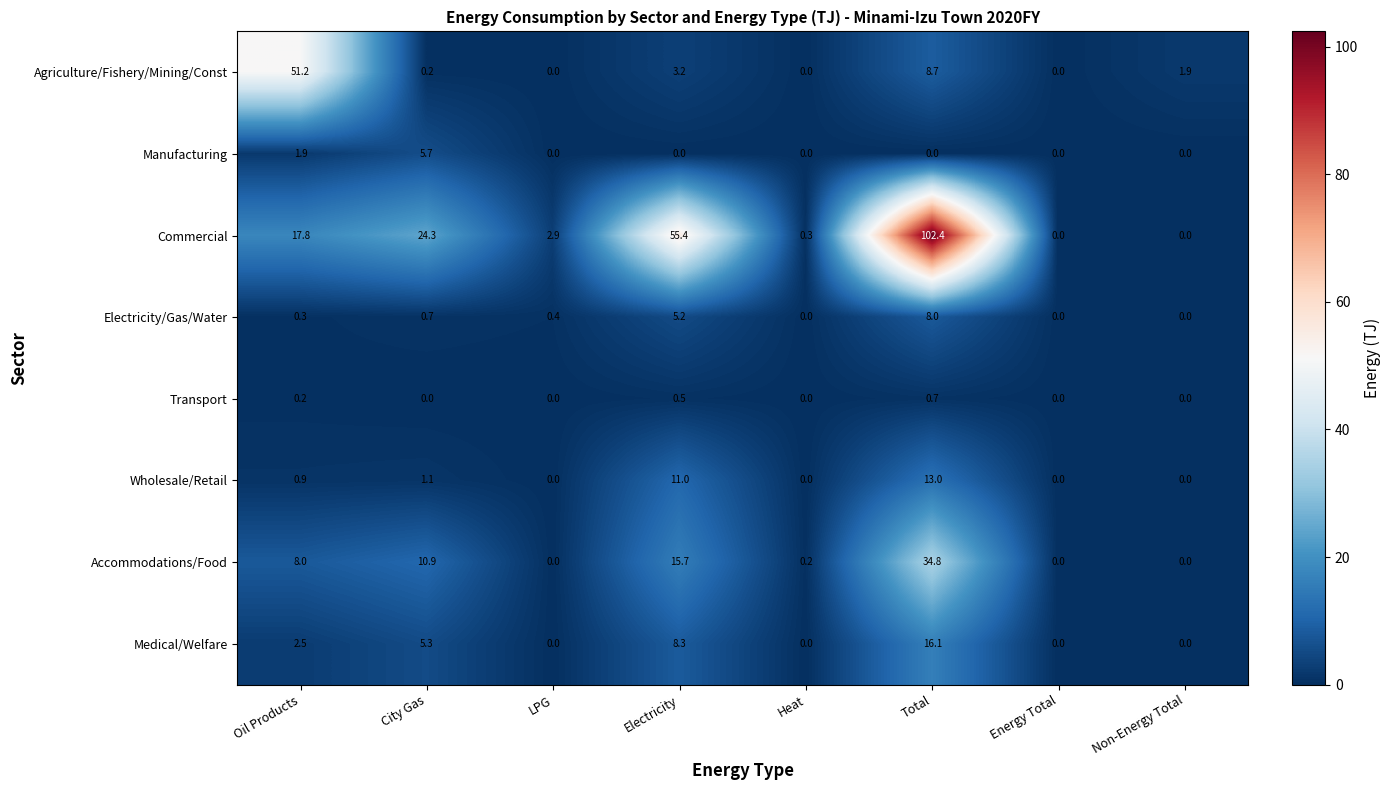

What is the total value across all series at City Gas?

48.2